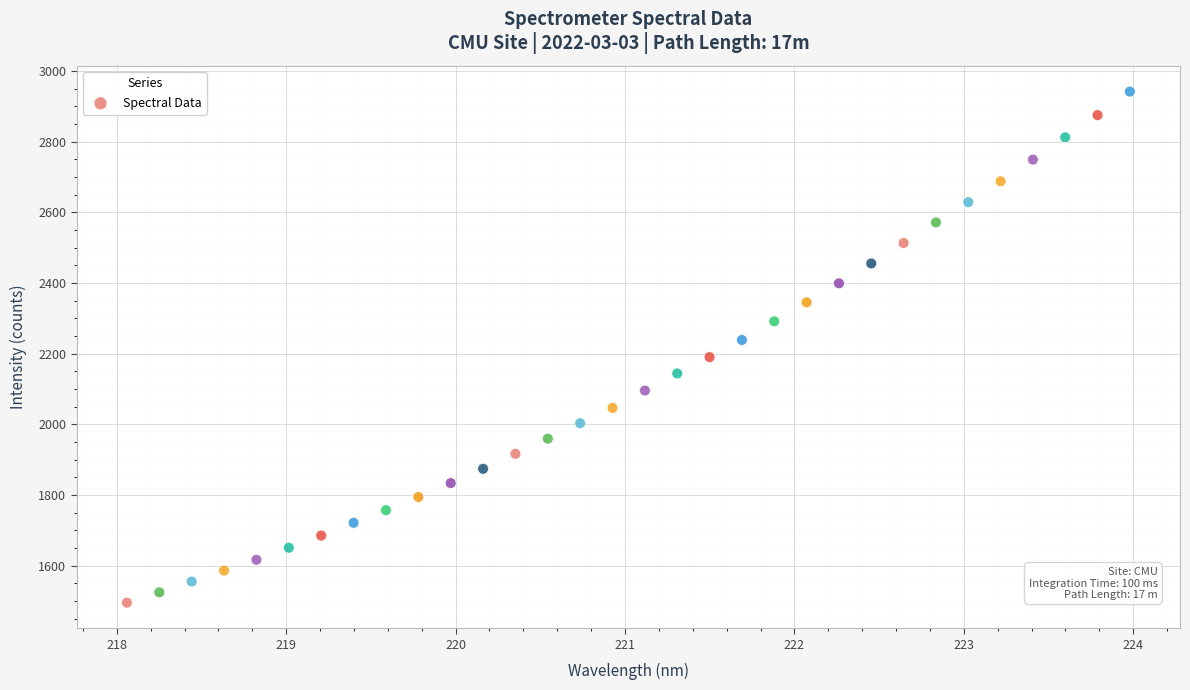

What is the range of Y values (max minus min)?

1446.1